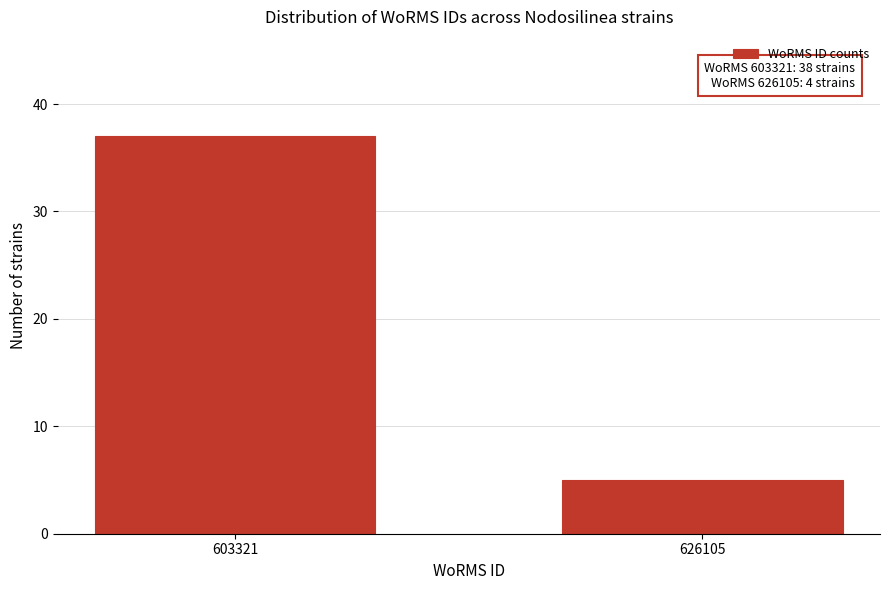

Reading left to right, extract all data points from this chart.

37	5